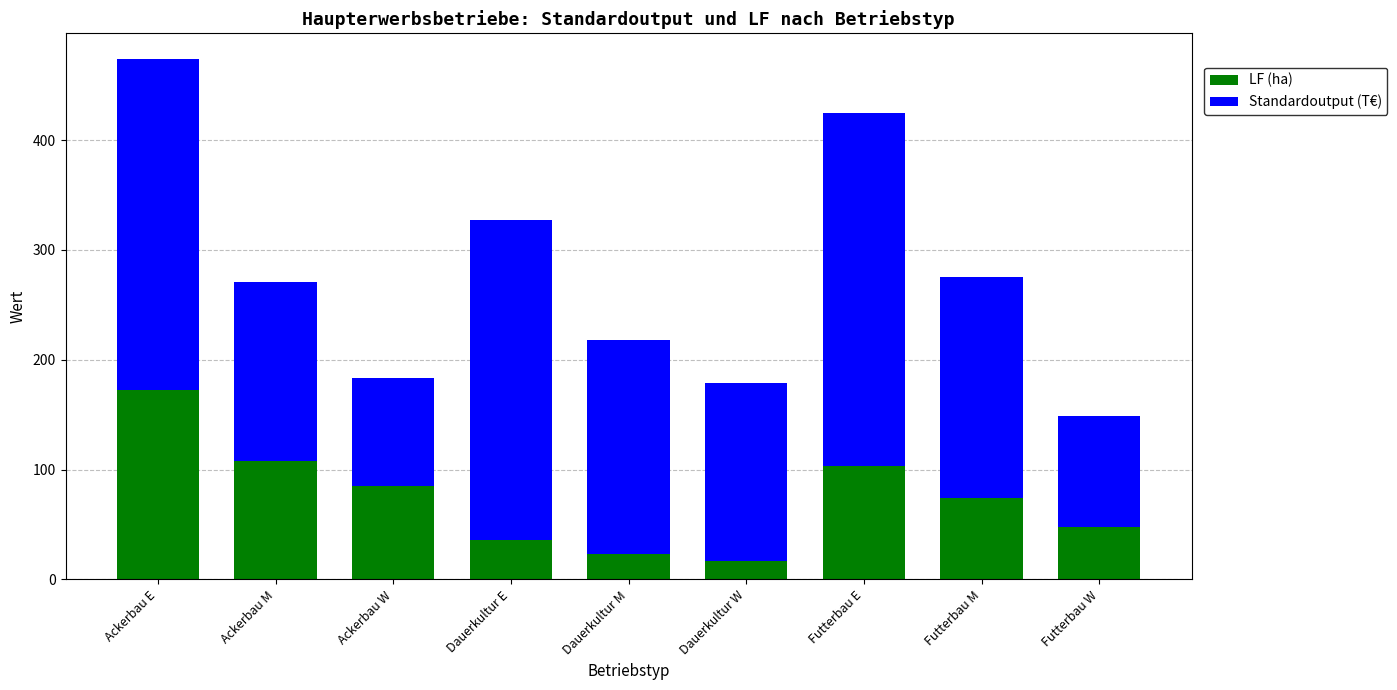

At which category is the sum across all series the highest?

Ackerbau E